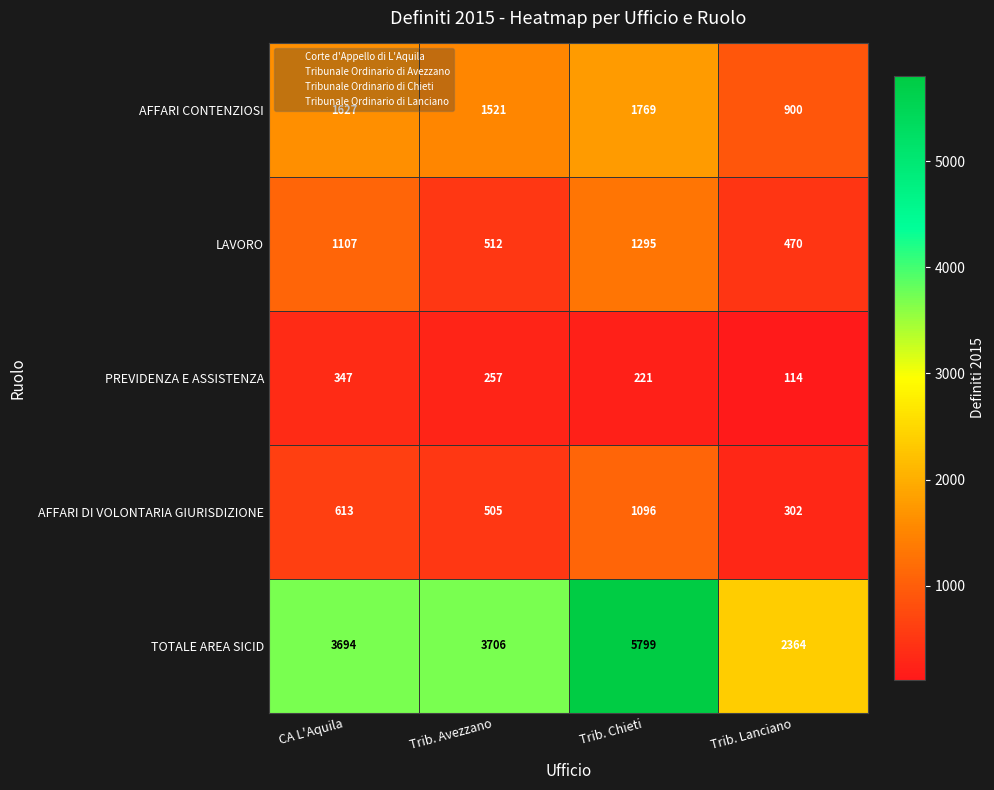

What is the difference between the highest and lowest values at Trib. Chieti?

5578